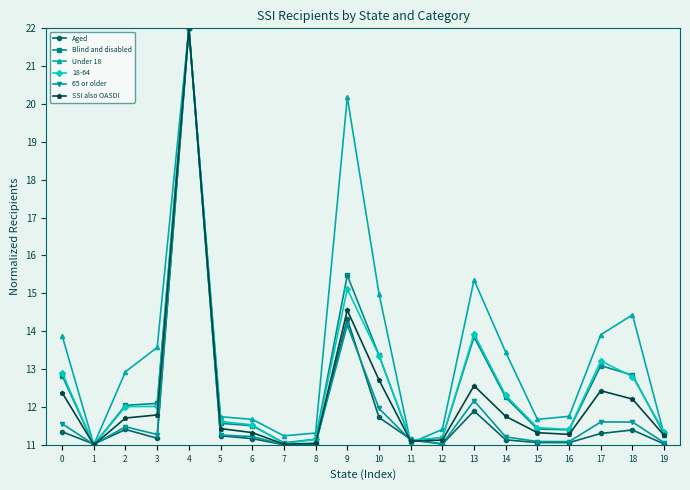

At which category does 65 or older reach its first local peak?

2